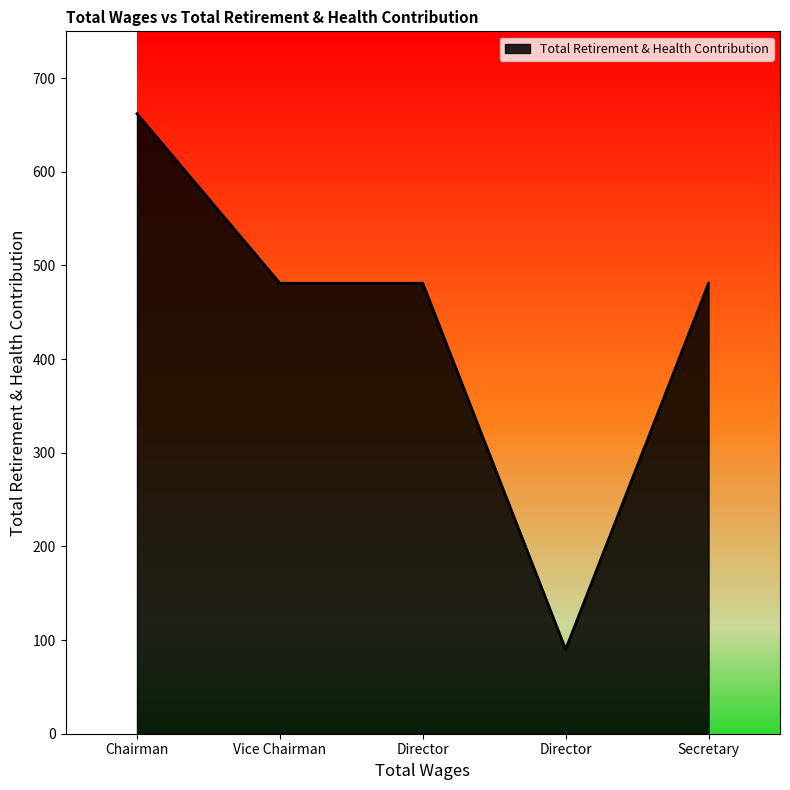

How many interior local valleys (lower than both neighbors) does the data have?

1